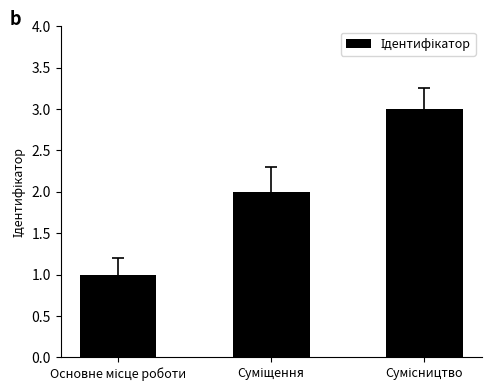

What is the maximum value shown in the chart?

3